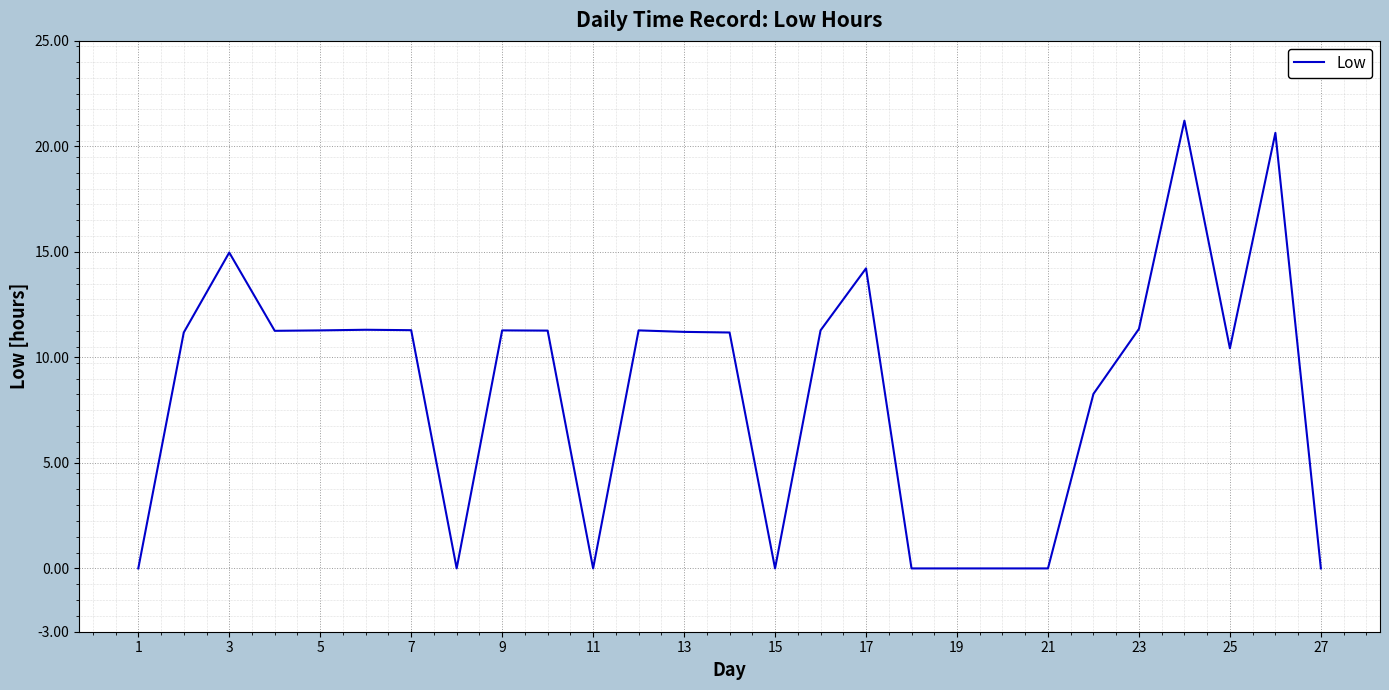

What is the greatest value displayed?

21.2